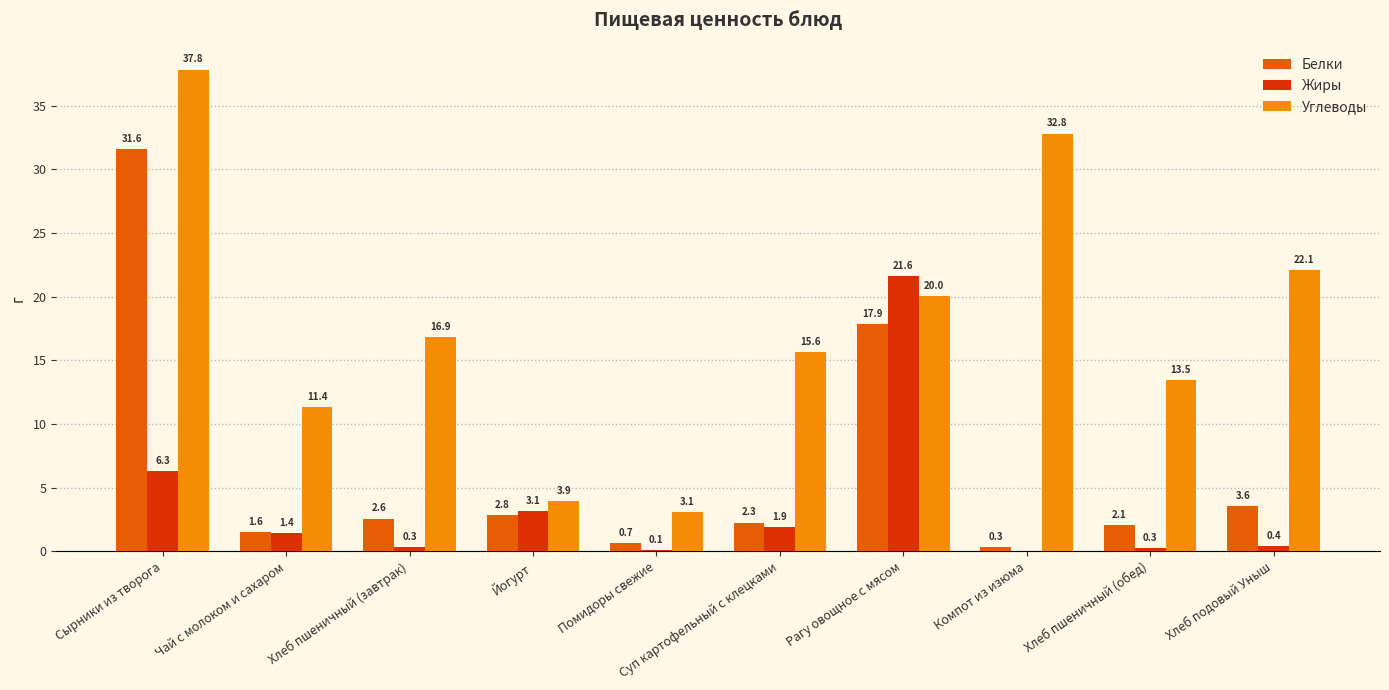

What is the average value of the Жиры series?

3.6